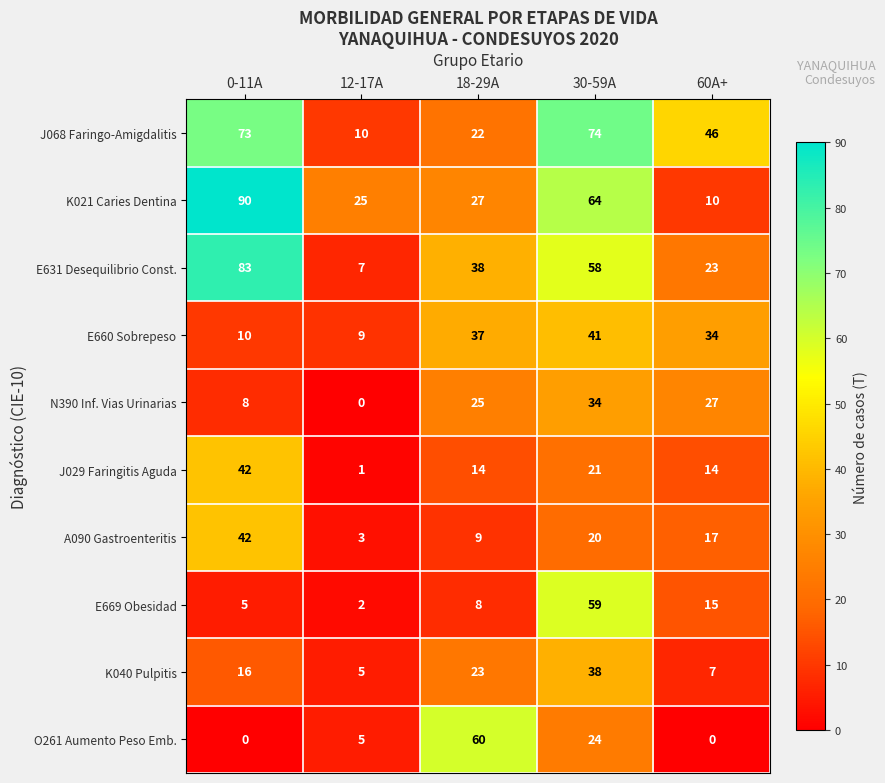

At which label is J029 Faringitis Aguda closest to 21?

30-59A